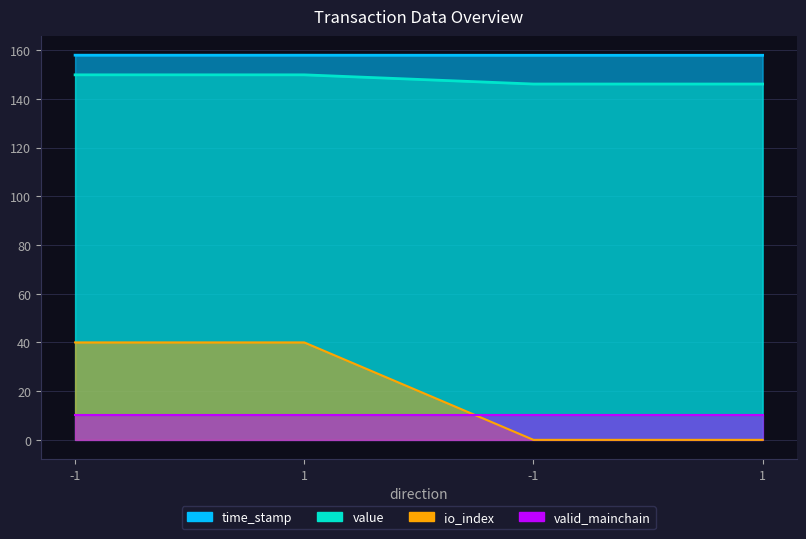

What is the label of the 1st point from the left?

-1